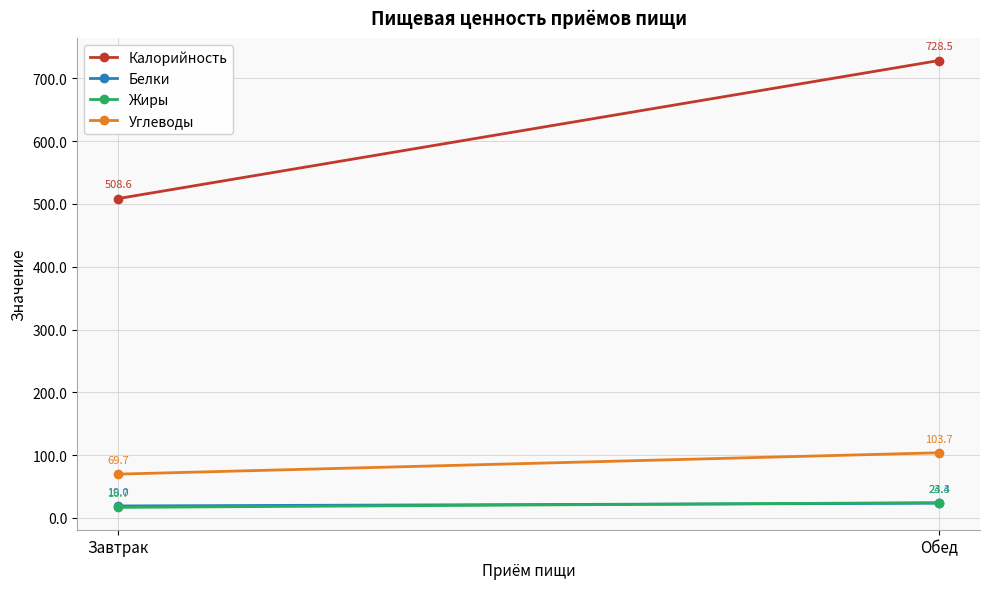

Is the value of Калорийность at Обед greater than the value of Белки at Завтрак?

Yes